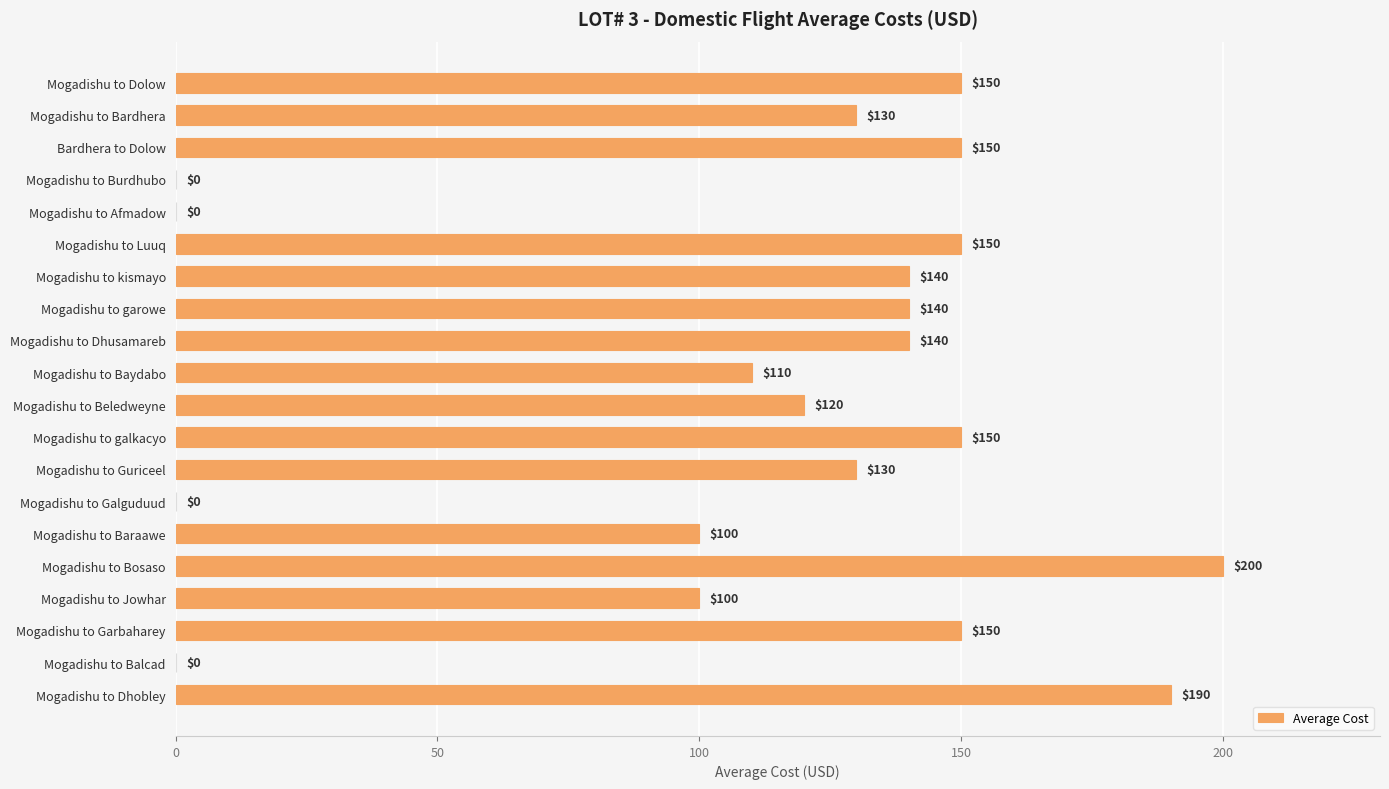

Which category has the highest value across all series?

Mogadishu to Bosaso